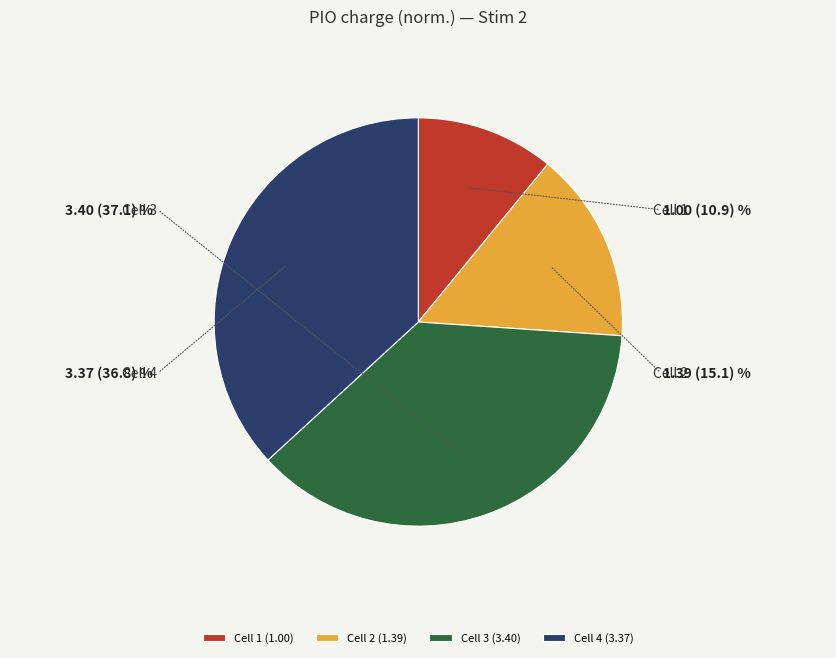

The Cell 2 slice represents 24% of the pie. True or false?

False